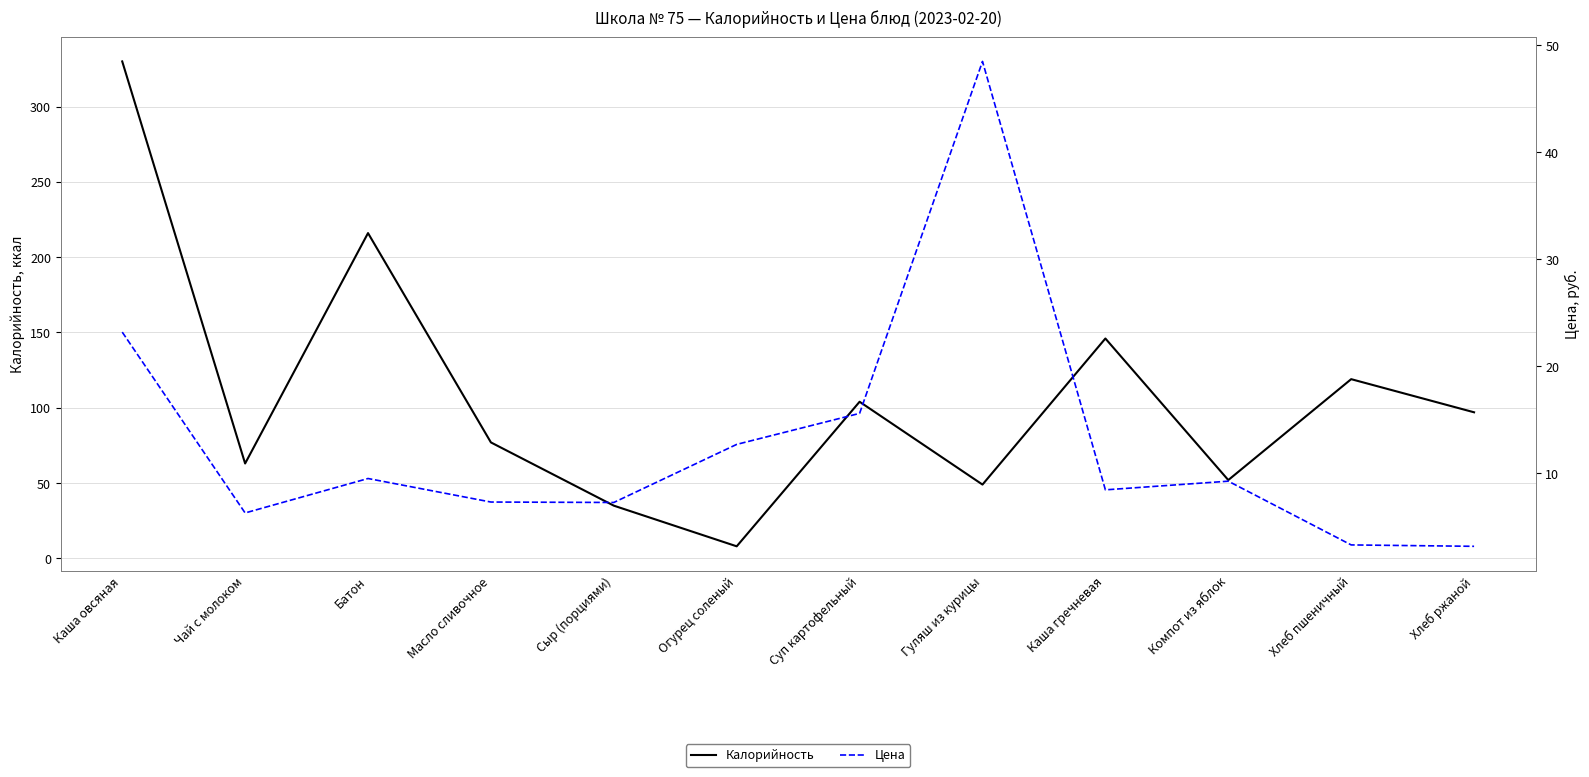

At which category does Цена reach its first local valley?

Чай с молоком